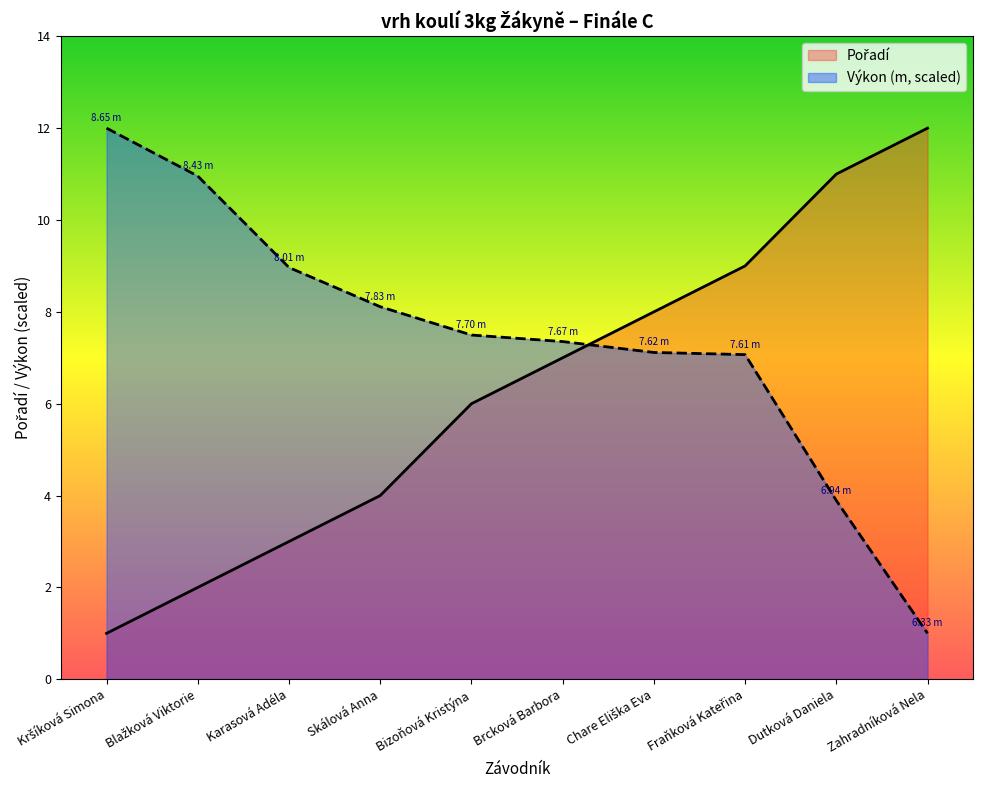

True or false: Výkon has more than 0 points higher than both neighbors.

False